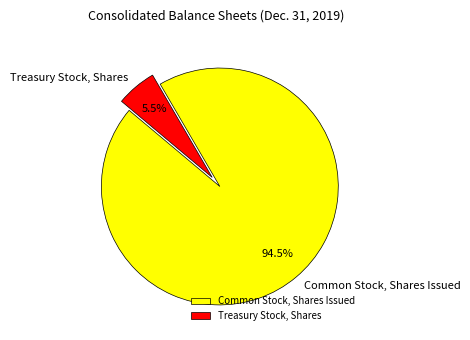

Do Common Stock, Shares Issued and Treasury Stock, Shares together represent more than half of the pie?

Yes